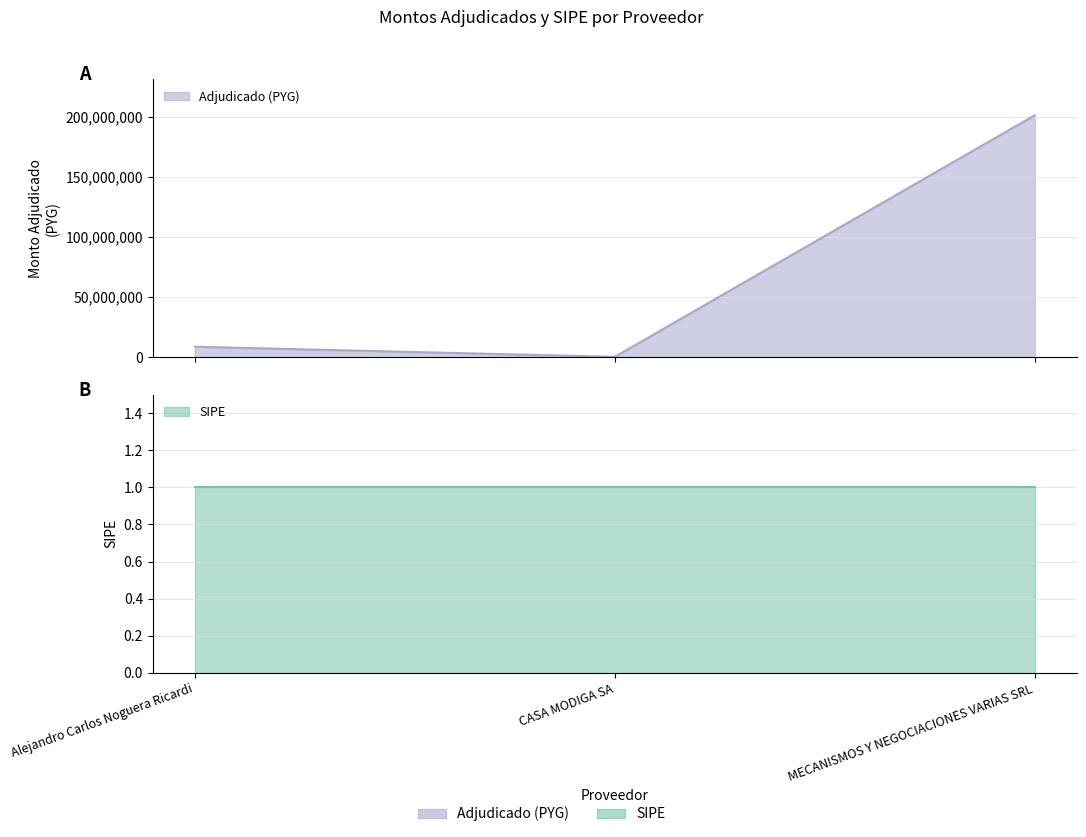

What is the average value?

70155867